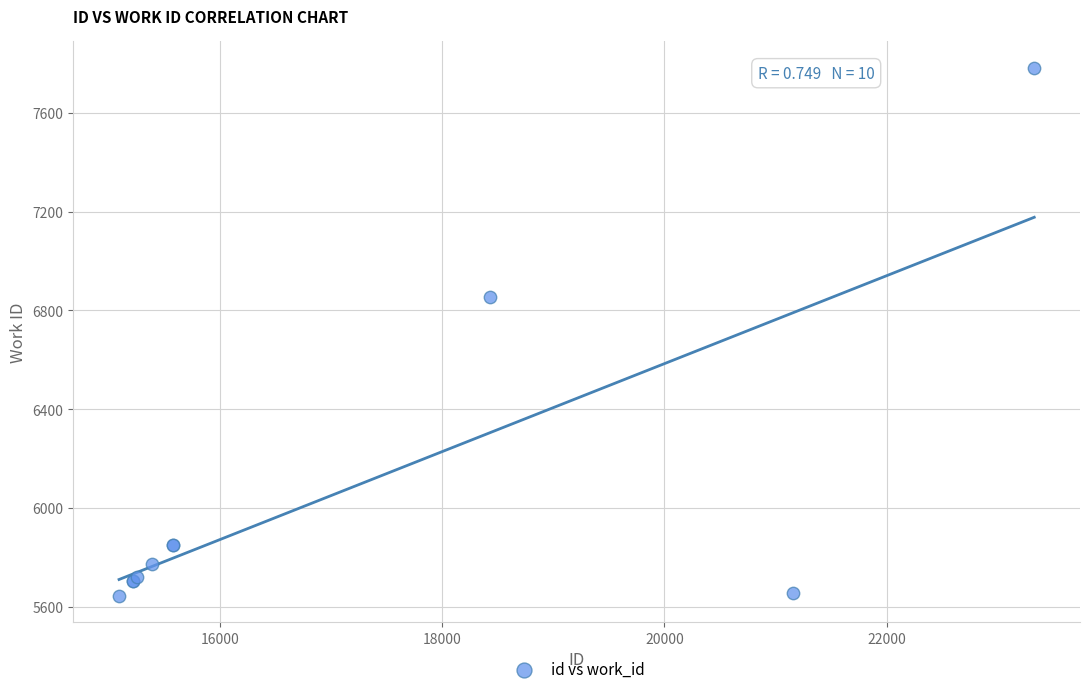

What Y value in the scatter plot is closest to 6713?

6855